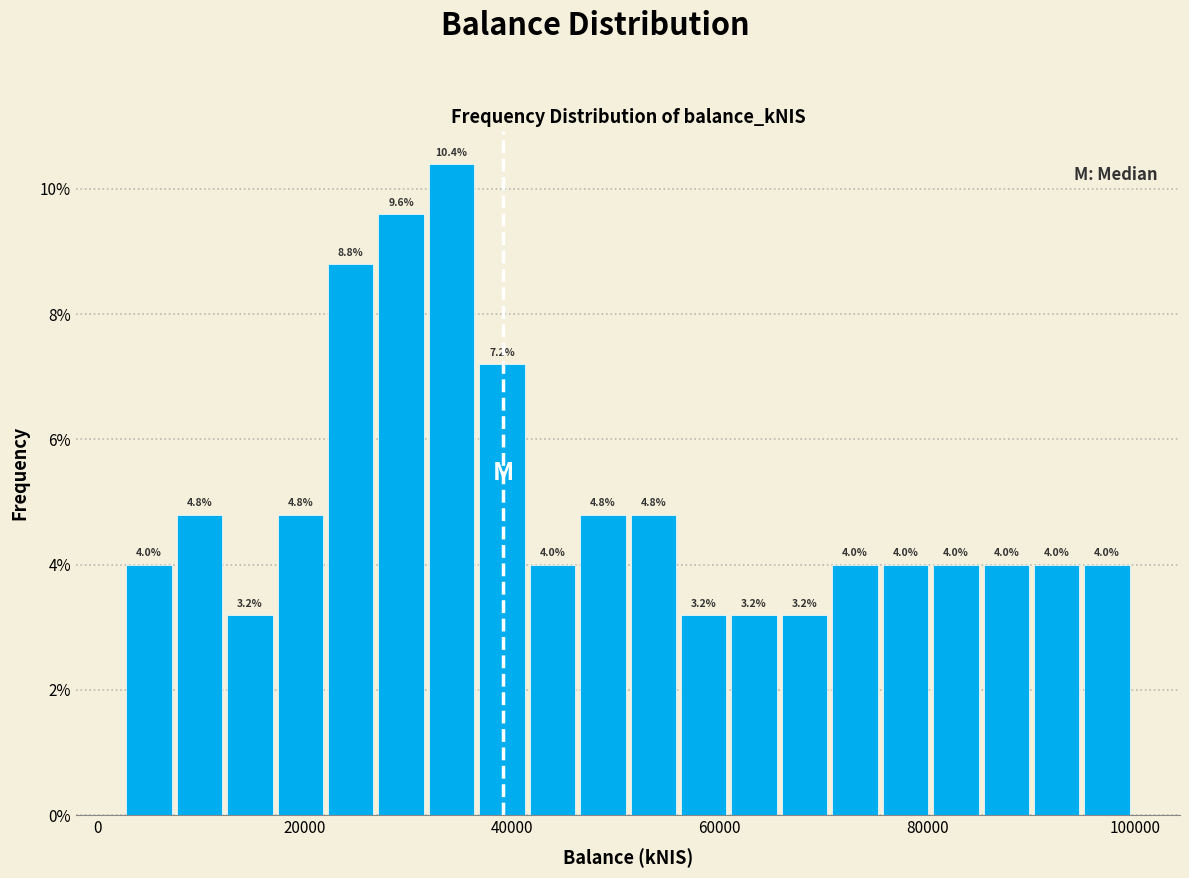

Read against the x-axis, roughly where is the centre of the tallest bar?

34000